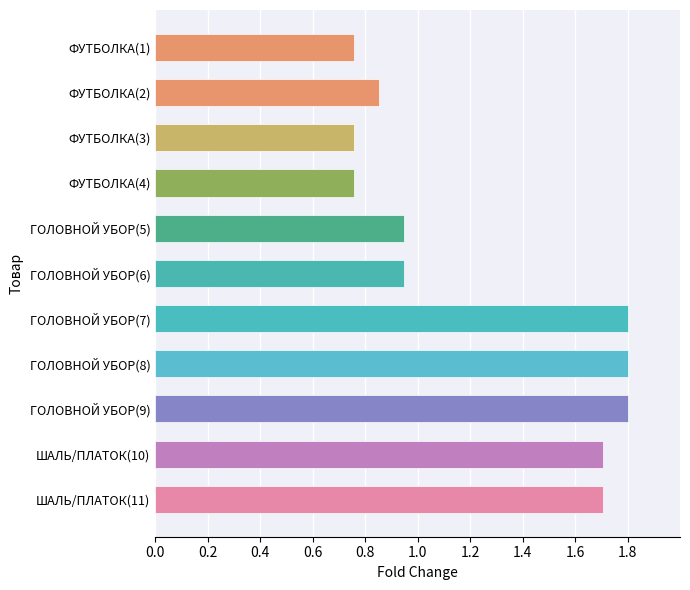

What is the label of the 5th bar from the bottom?

ГОЛОВНОЙ УБОР(7)